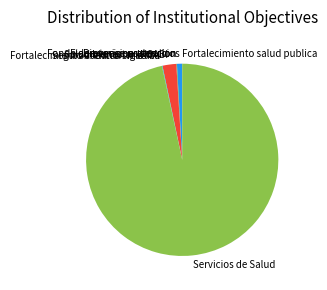

Is it true that Salud bienestar INSABI is 2% of the pie?

True